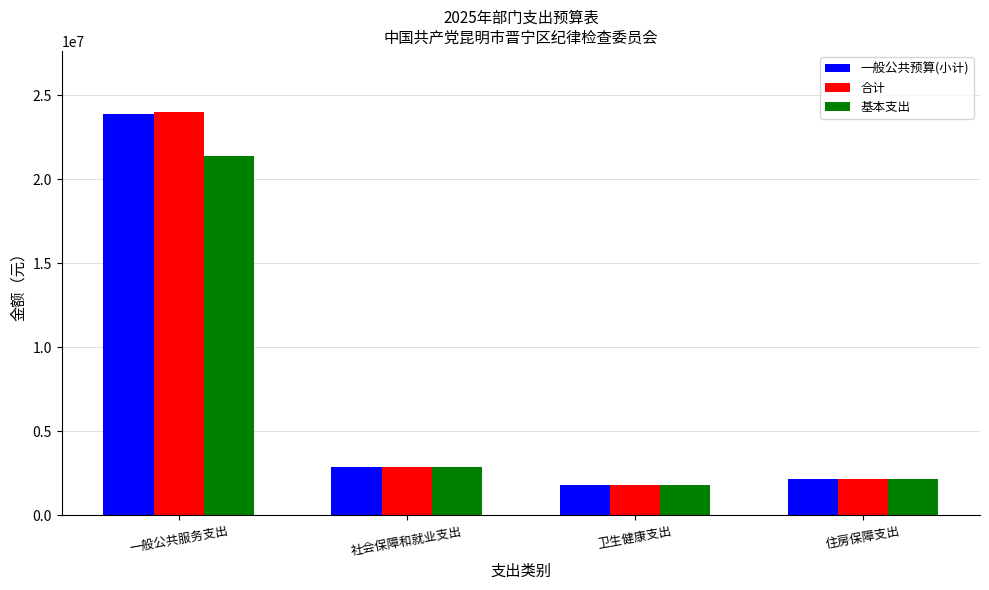

At which category is the sum across all series the highest?

一般公共服务支出